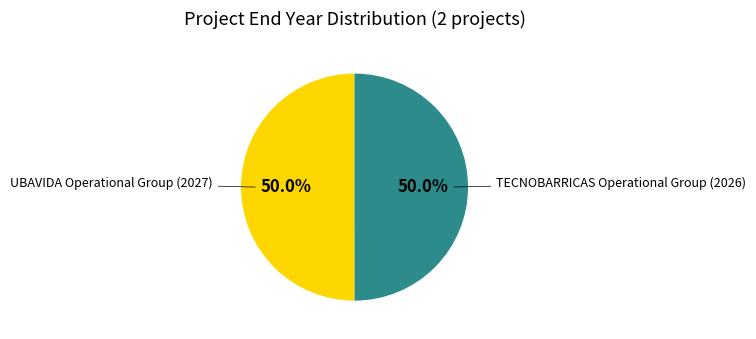

How many slices are in this pie chart?

2